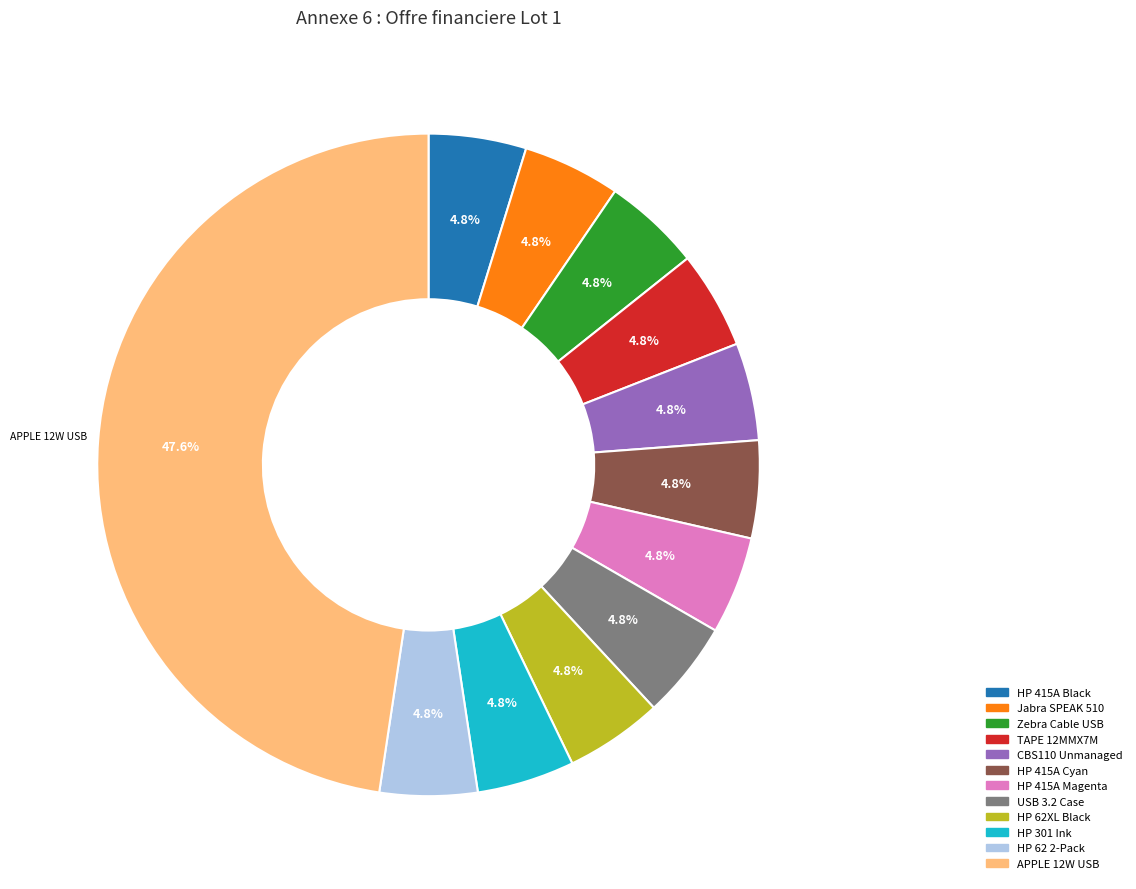

To the nearest percent, what portion does CBS110 Unmanaged represent?

5%